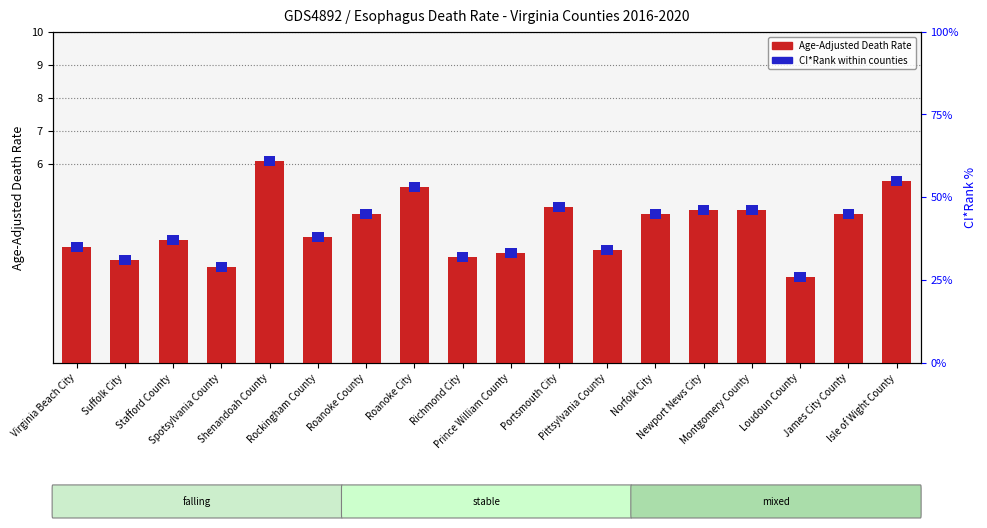

What is the value of the CI*Rank (scaled) bar at the 10th from the left?

0.3